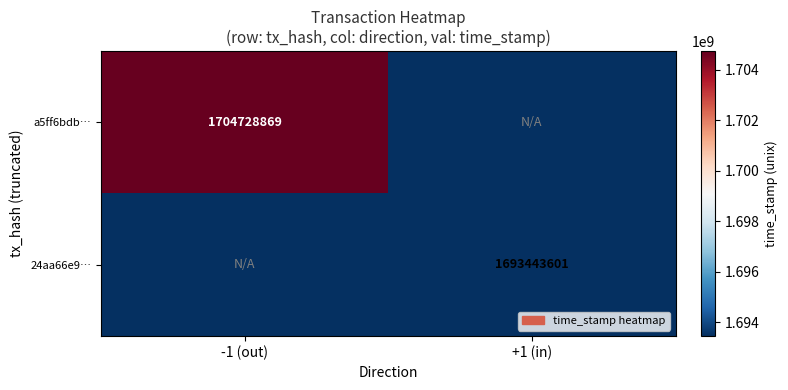

At which category is the sum across all series the highest?

-1 (out)